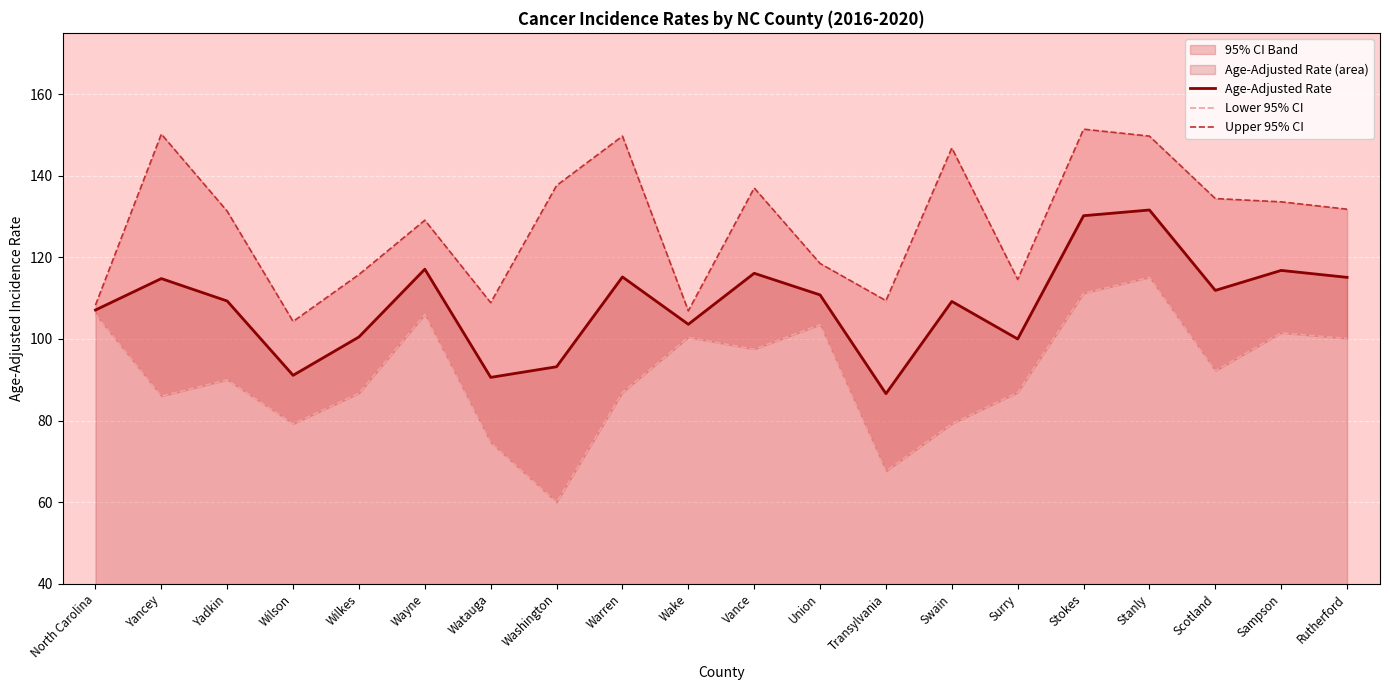

What is the spread (max minus min) of values at Union?

15.0